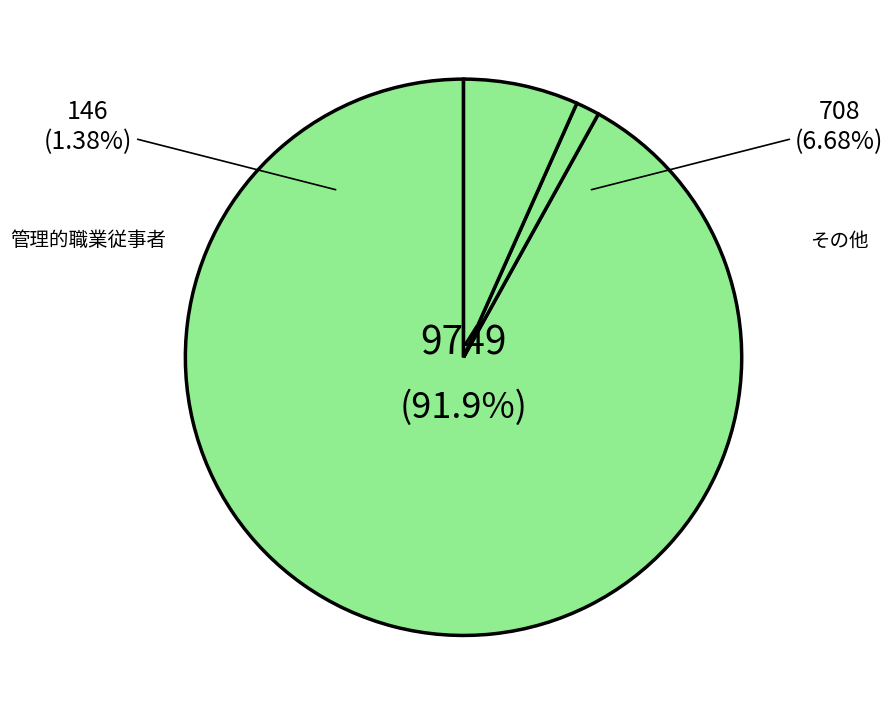

Is 販売従事者 the majority of the pie?

No